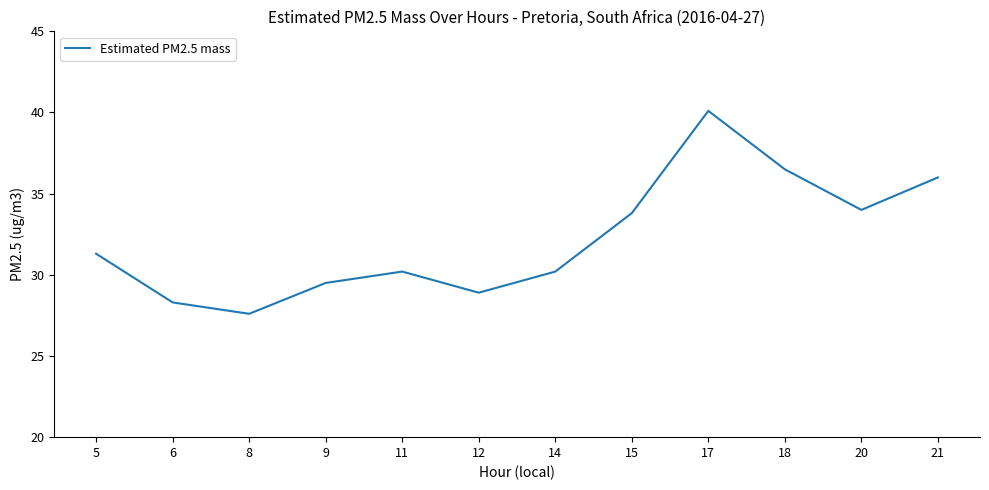

What is the approximate value at 6?

28.3